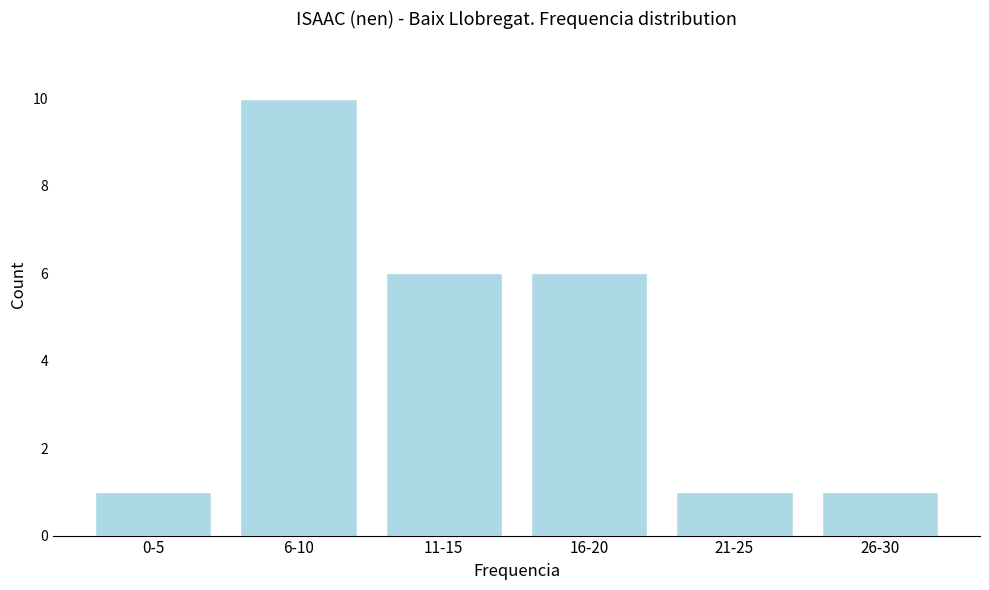

Reading left to right, extract all data points from this chart.

1	10	6	6	1	1